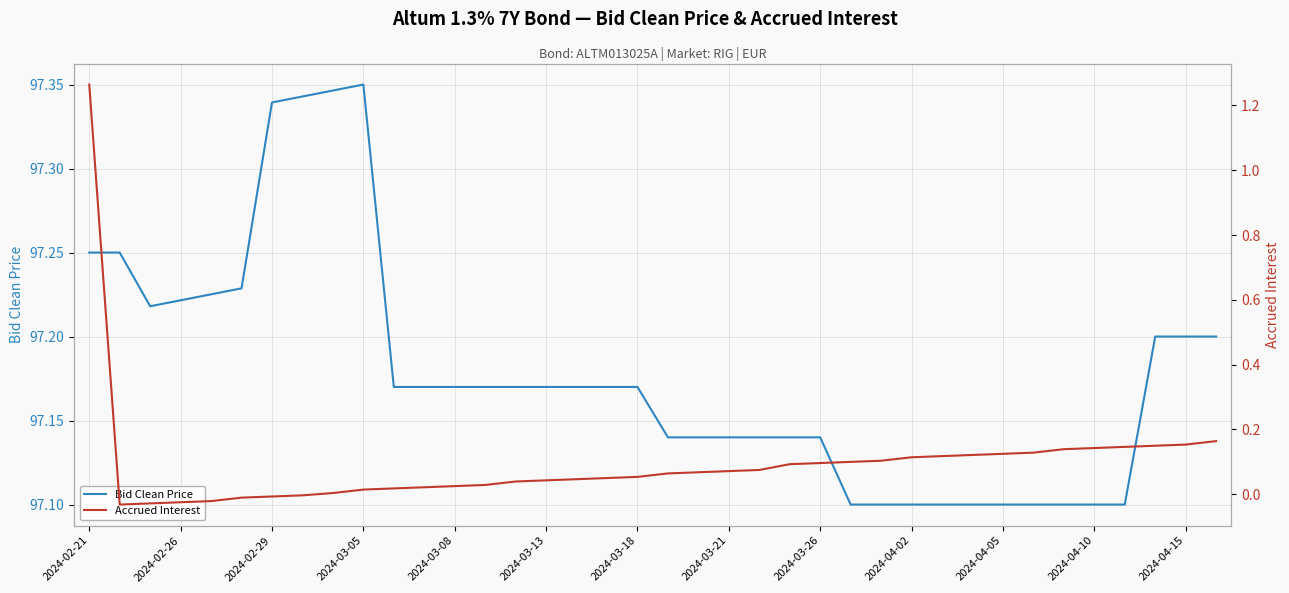

Which series has the widest spread of values?

Accrued Interest